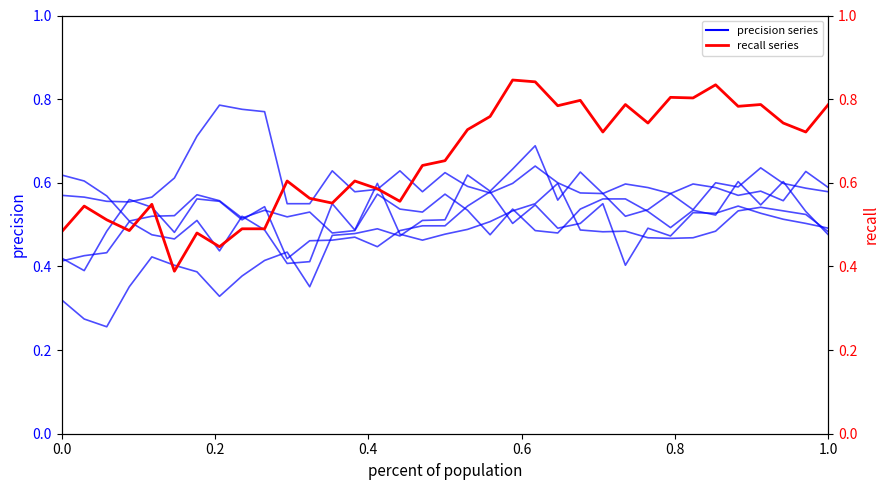

What is the greatest value displayed?

0.8